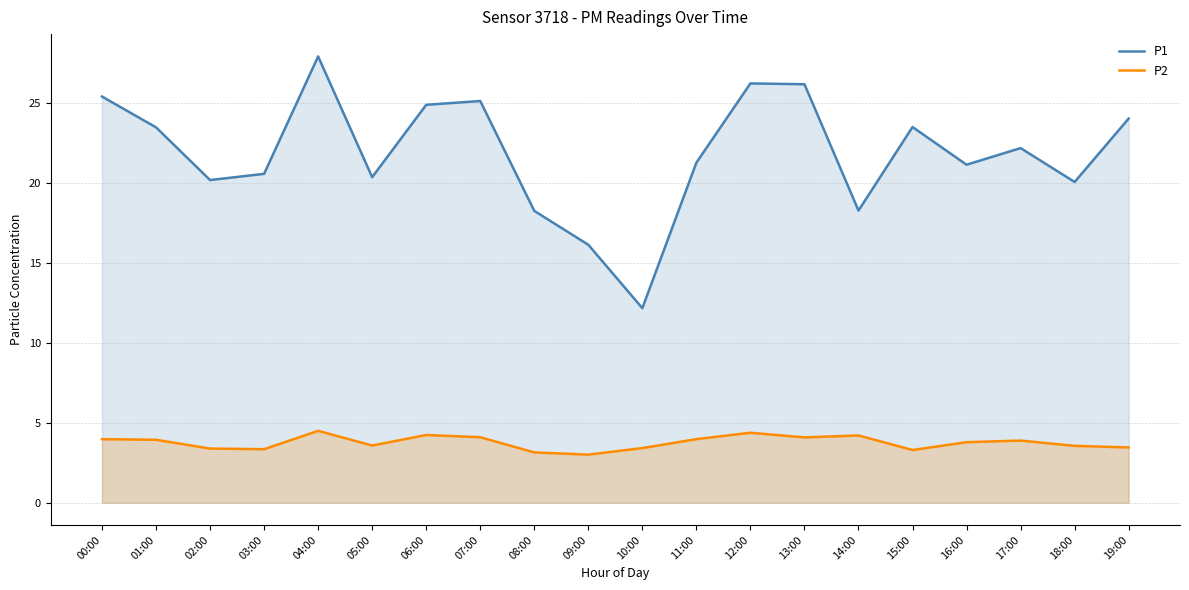

Rank the series by their maximum value, from lowest to highest.

P2, P1